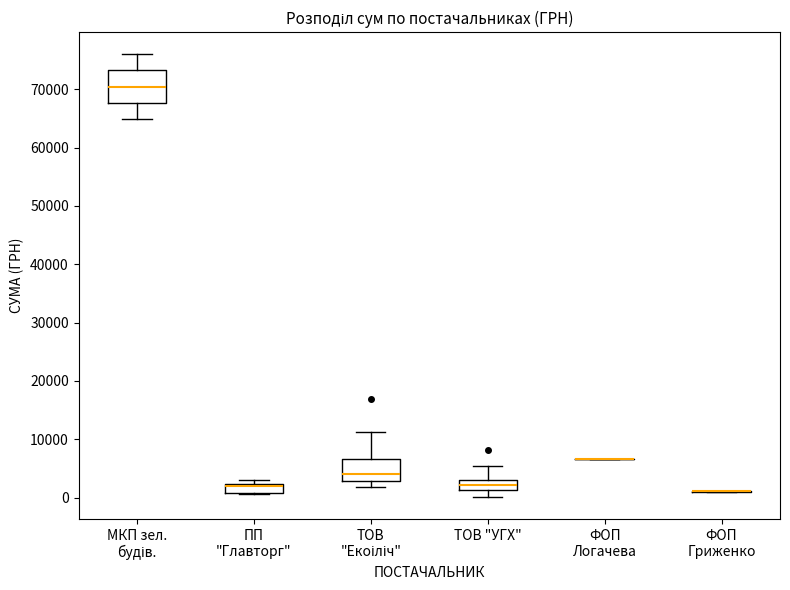

Where is the lower edge of the box for ПП "Главторг" on the y-axis? The values are not printed on the chart, so give them approximately, as read against the axis.

1000